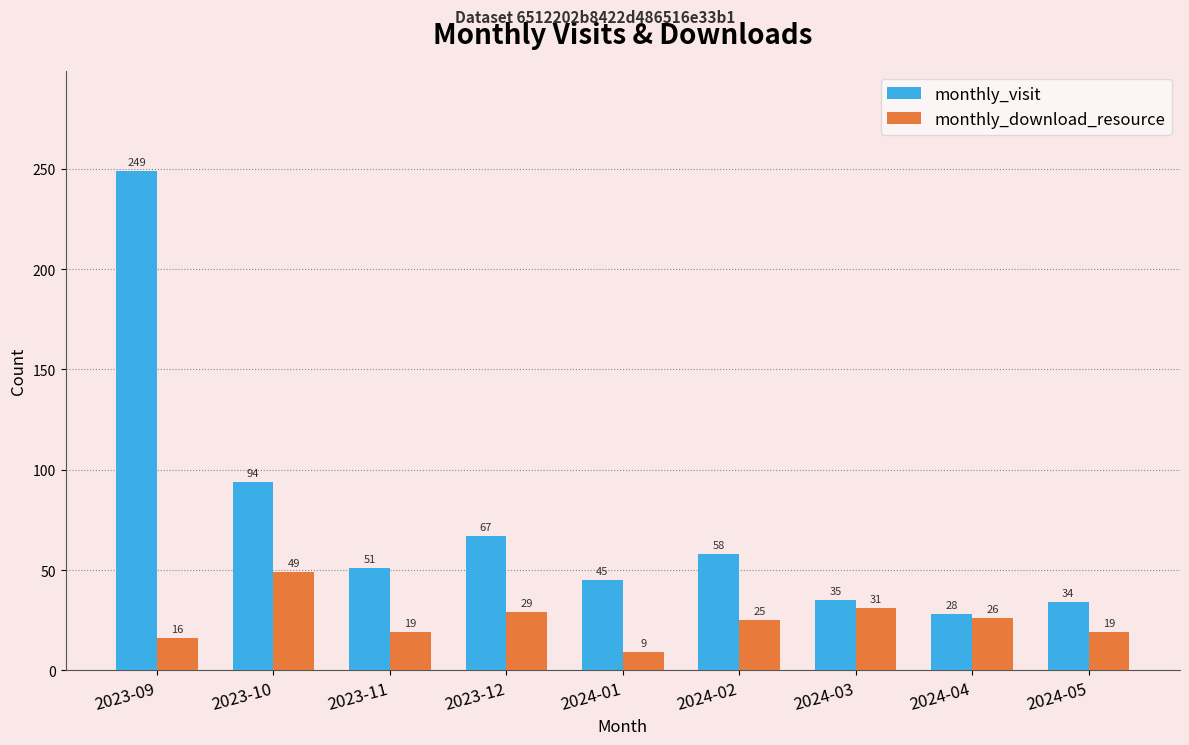

Count the number of categories in the chart.

9